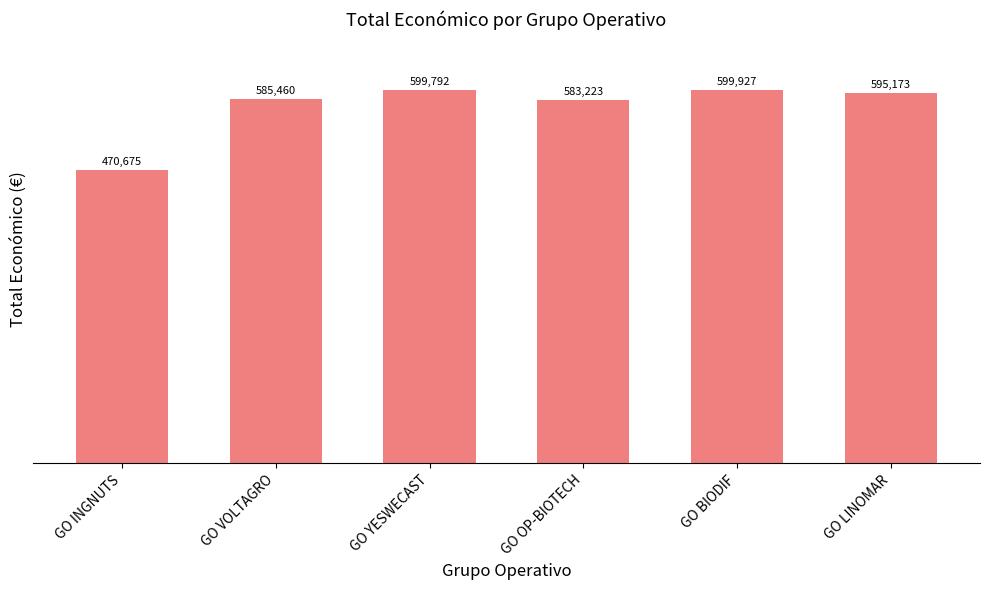

What is the change in value from GO INGNUTS to GO BIODIF?

+129252